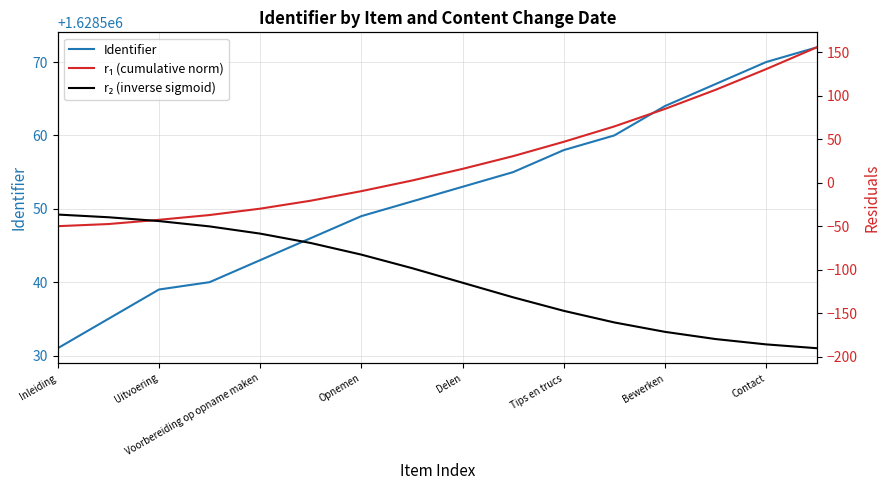

At how many categories does at least one series exceed 1047780?

16